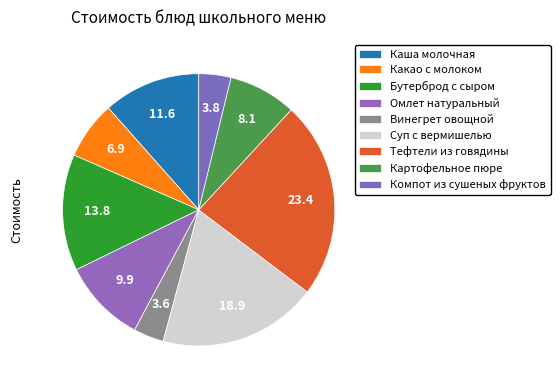

Which slice is the largest?

Тефтели из говядины